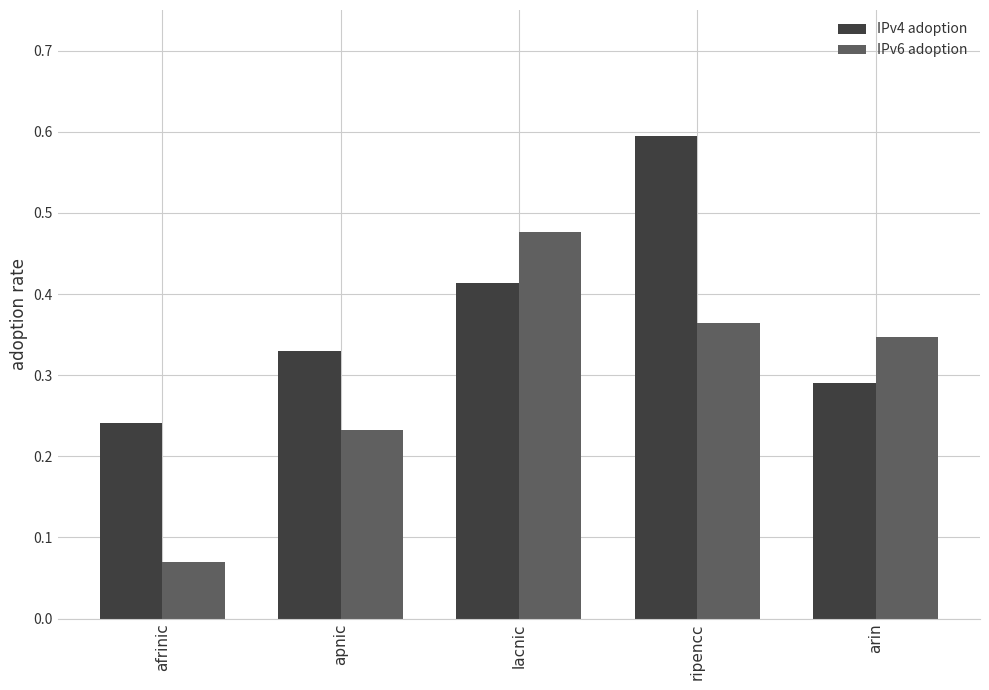

Which series changed the most between apnic and arin?

IPv6 adoption